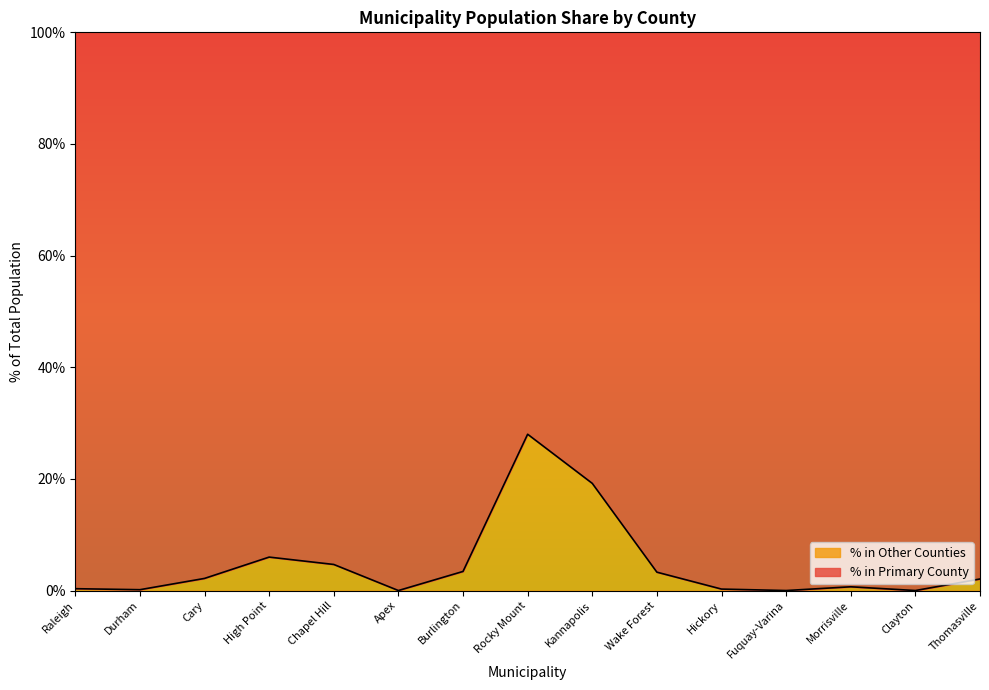

What is the value of the 13th point from the left?

0.7